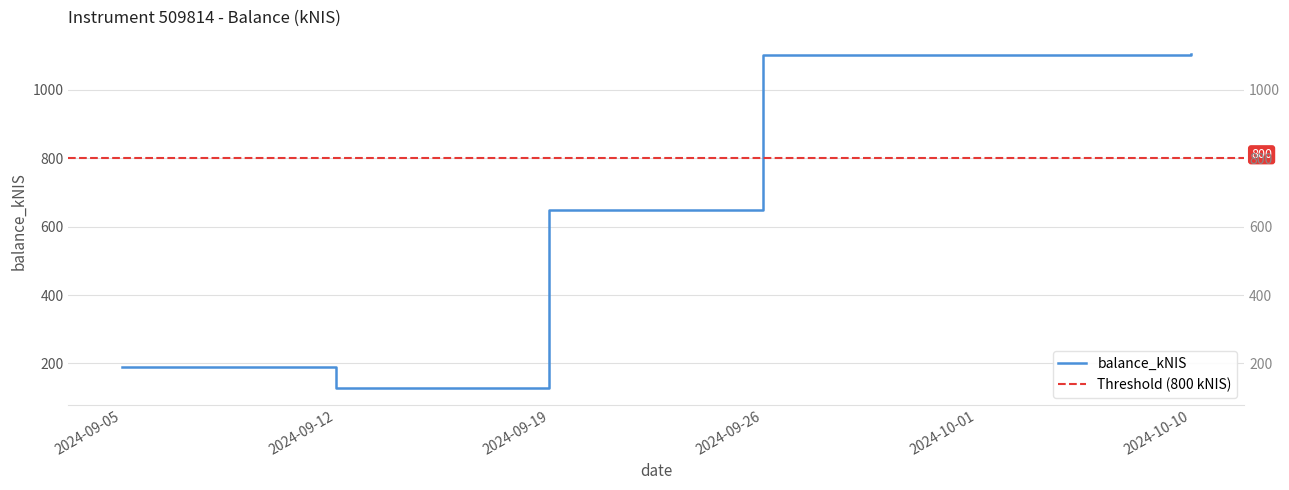

What is the change in value from 2024-10-01 to 2024-10-10?

+3.3